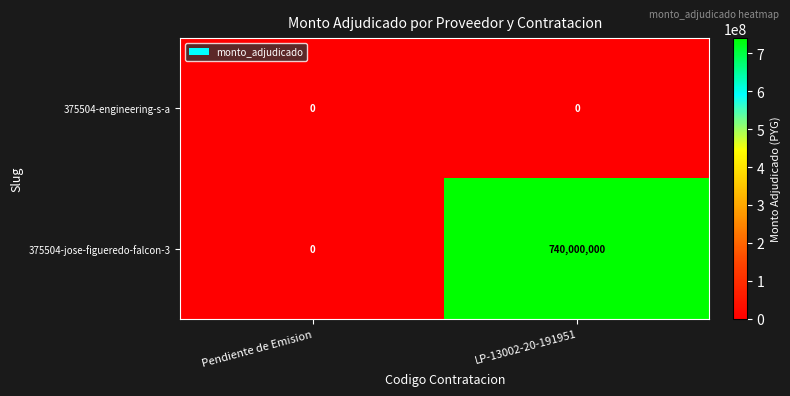

Count the number of data series in this chart.

2